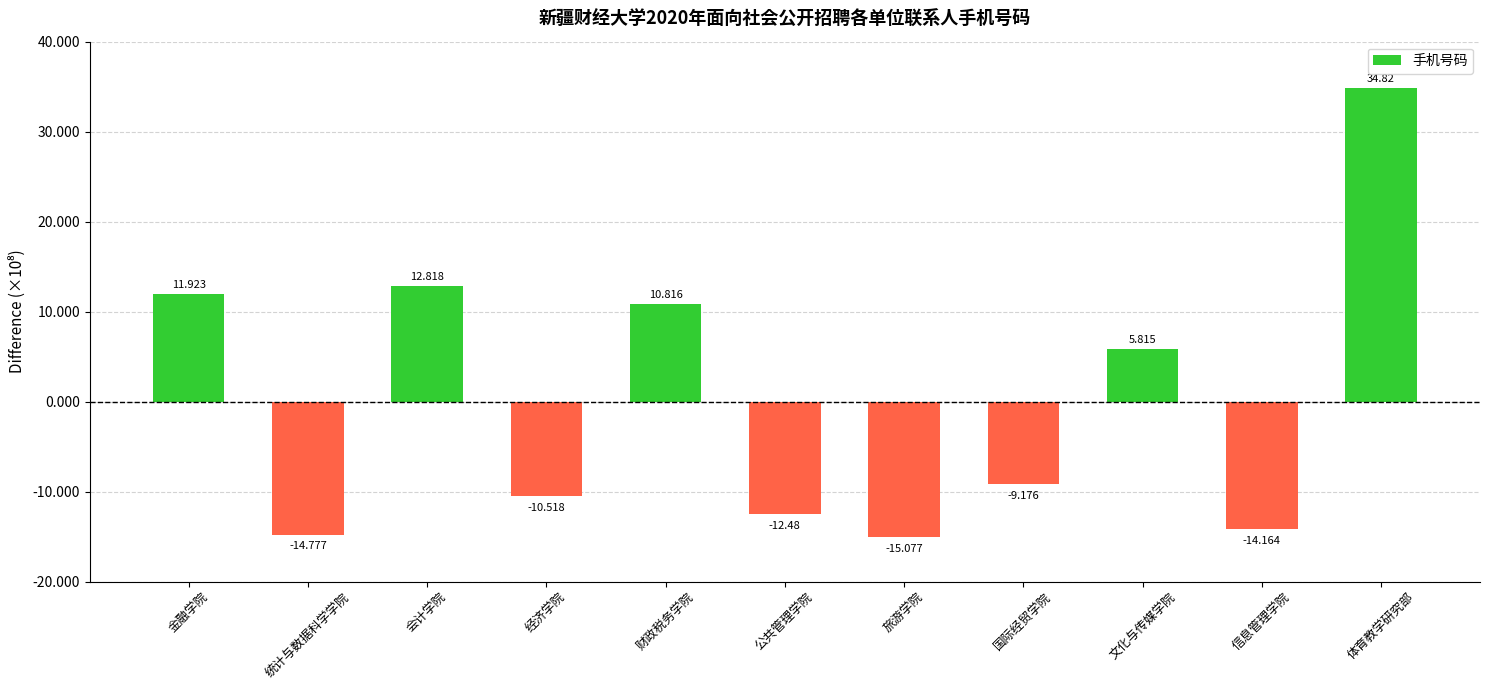

True or false: the data shows -2152128946.5 at 公共管理学院.

False